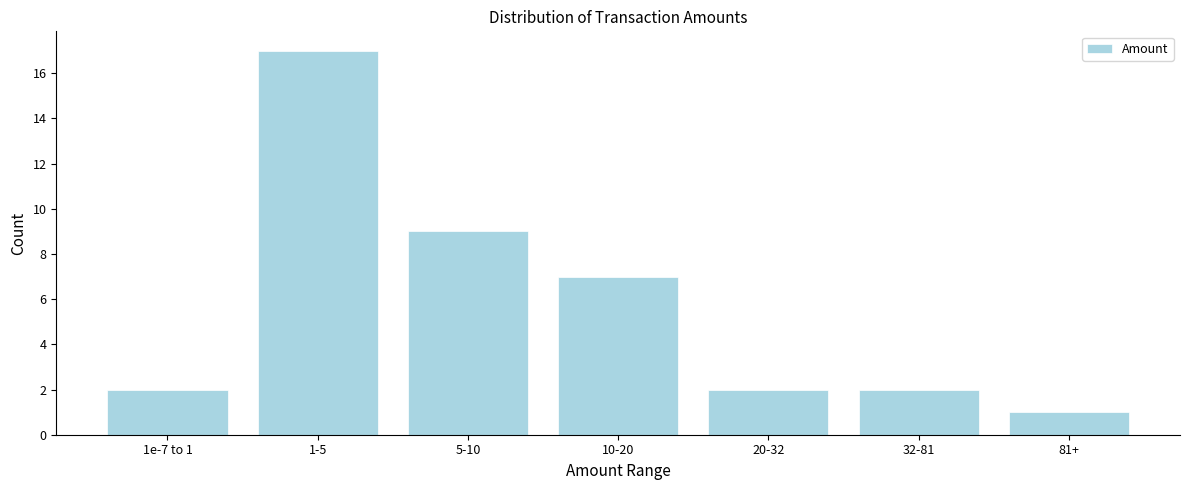

Reading left to right, extract all data points from this chart.

1e-7 to 1=2	1-5=17	5-10=9	10-20=7	20-32=2	32-81=2	81+=1